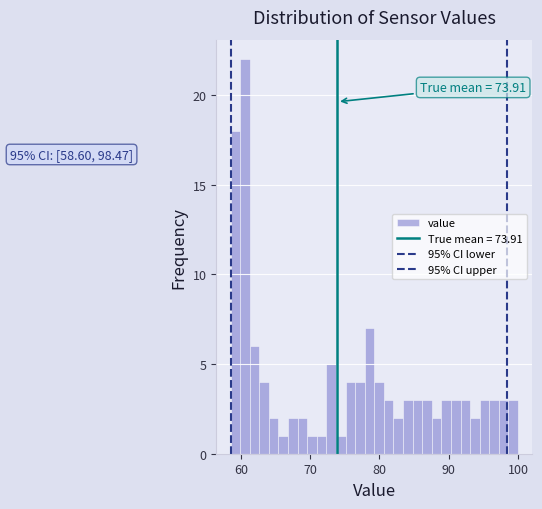

Around what value on the x-axis is the tallest bar? Give the approximate position of its centre, as read against the axis.

61